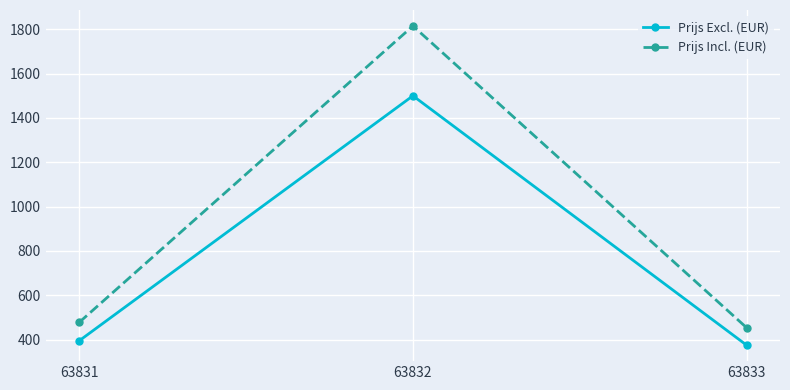

What is the lowest value of the Prijs Incl. (EUR) series?

453.8